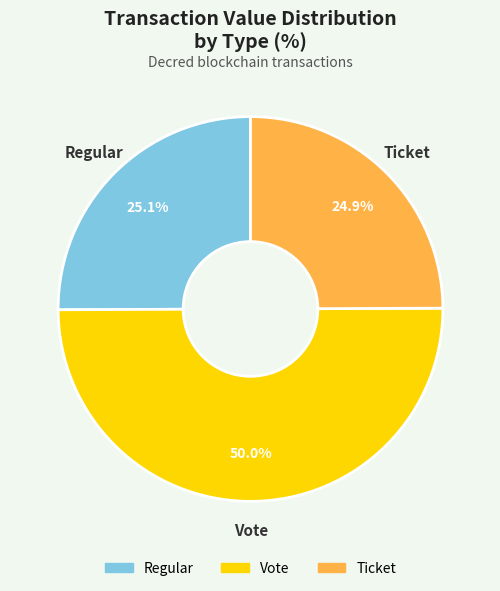

What is the largest slice in the pie chart?

Vote